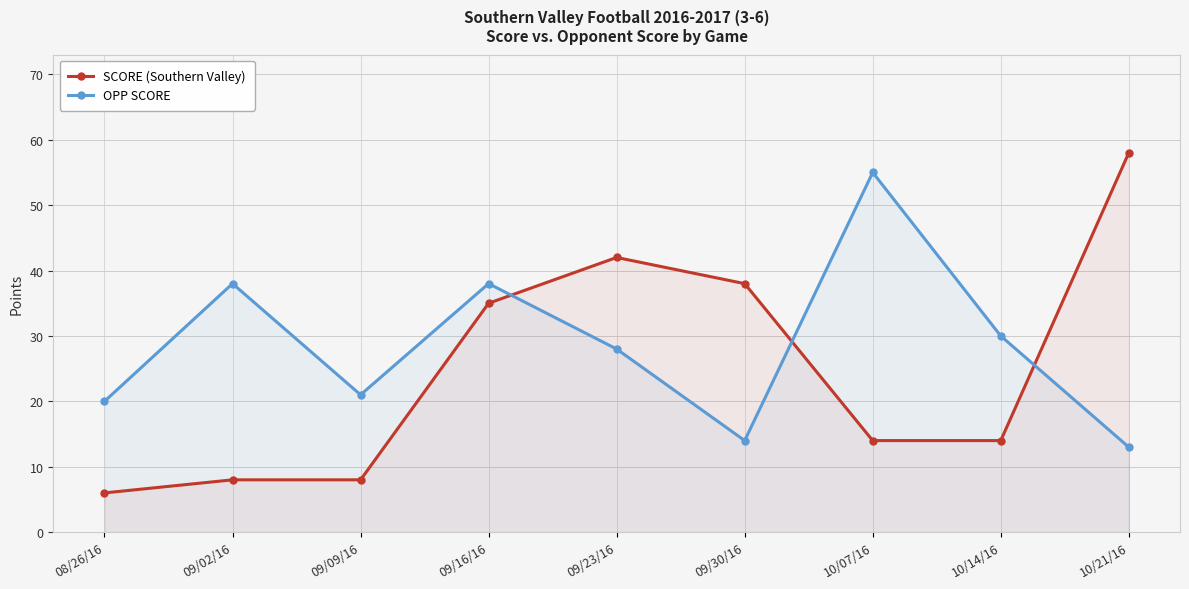

What is the difference between the highest and lowest values at 09/02/16?

30